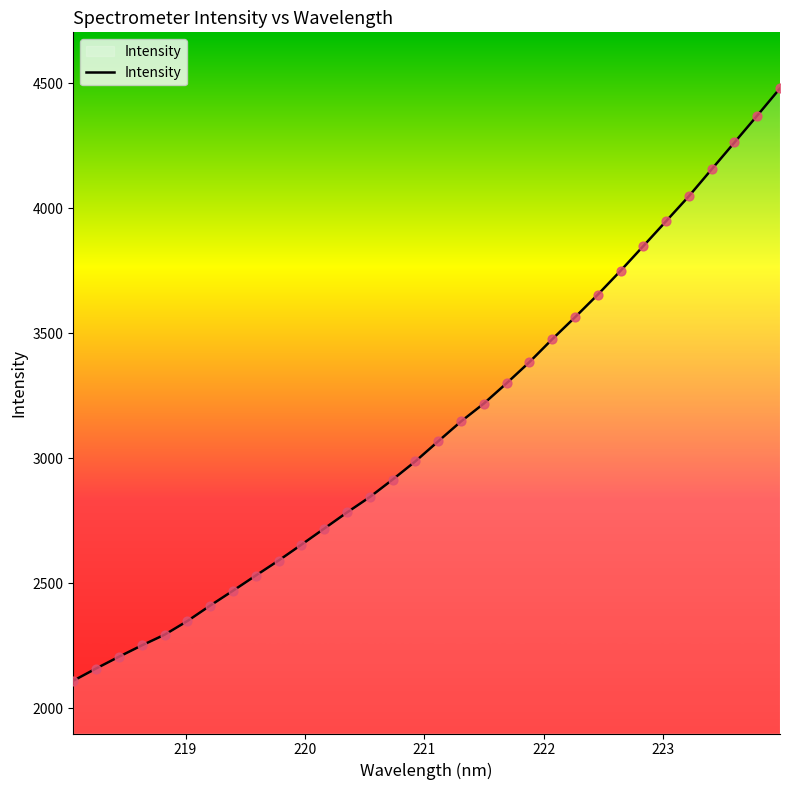

What is the difference between the maximum and minimum values?

2369.7